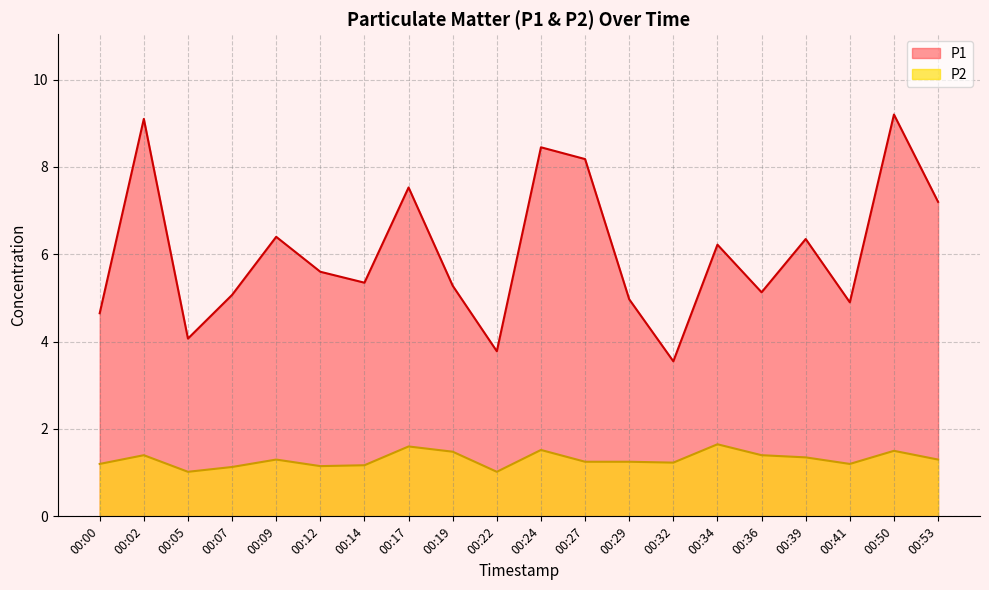

True or false: P2 and P1 cross at least once.

False